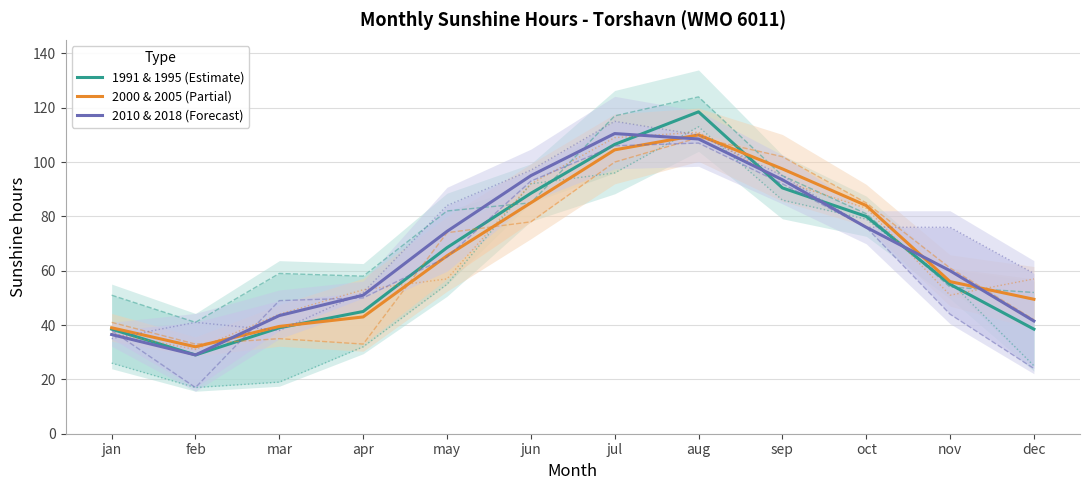

What is the difference between the 1991 & 1995 (Estimate) values at jul and apr?

61.5